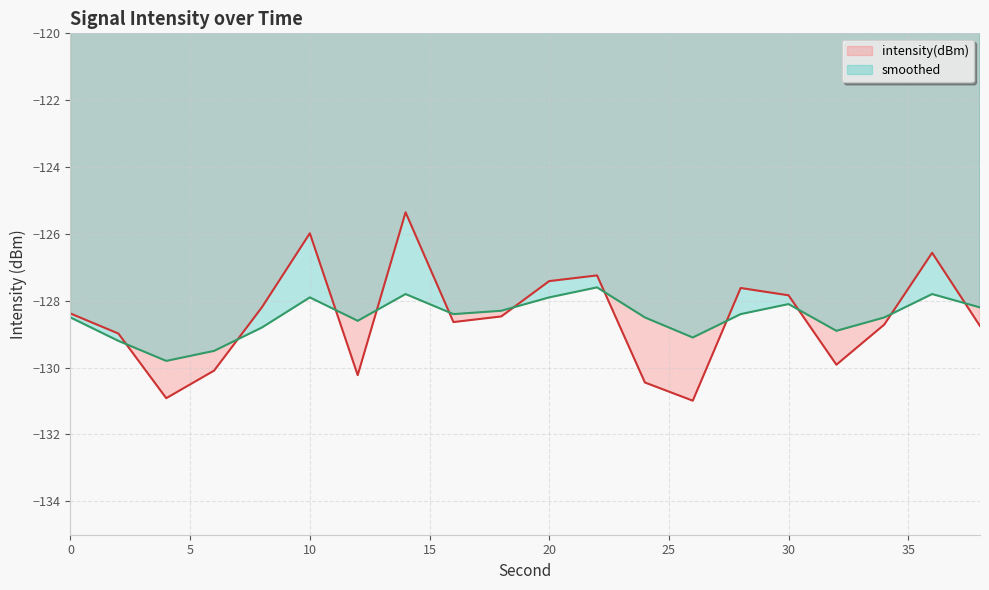

The value of smoothed at 34 is -128.5. True or false?

True